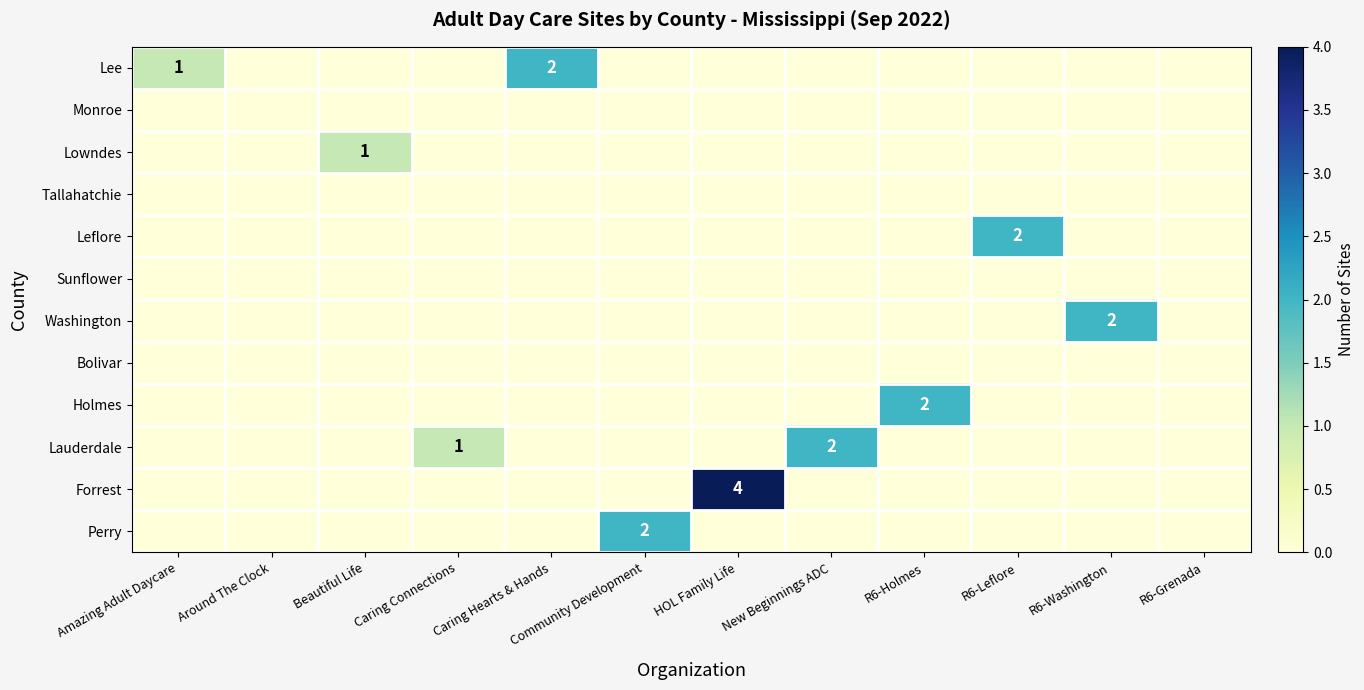

How many data points does each series have?

12